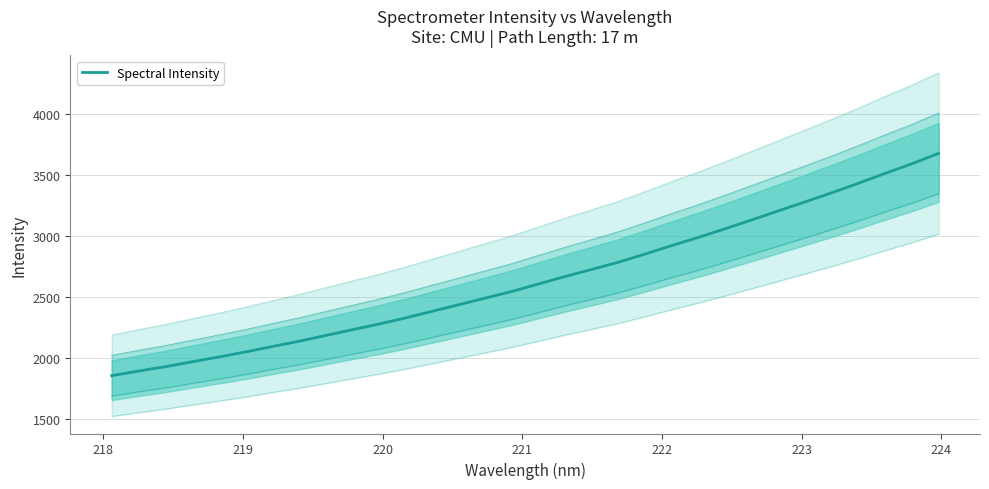

The chart shows a value of 5387.6 at 25. True or false?

False